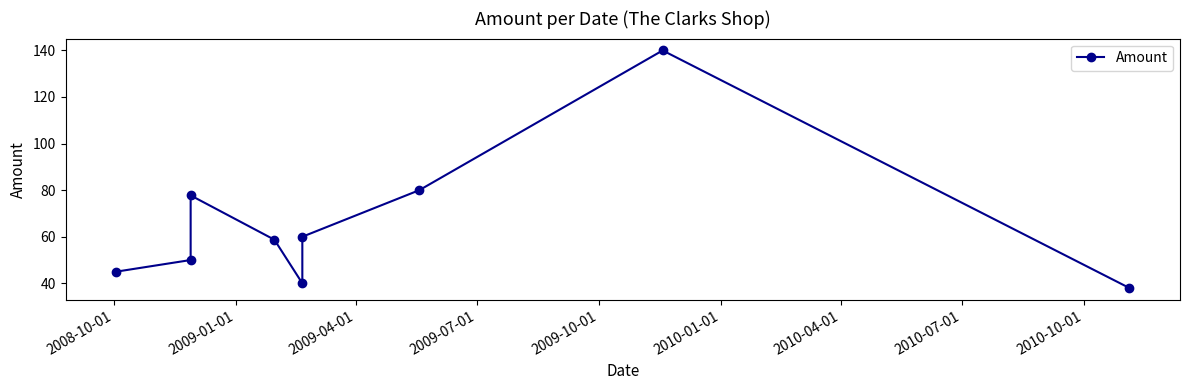

What is the difference between the values at 2008-10-01 and 2009-04-01?

32.7